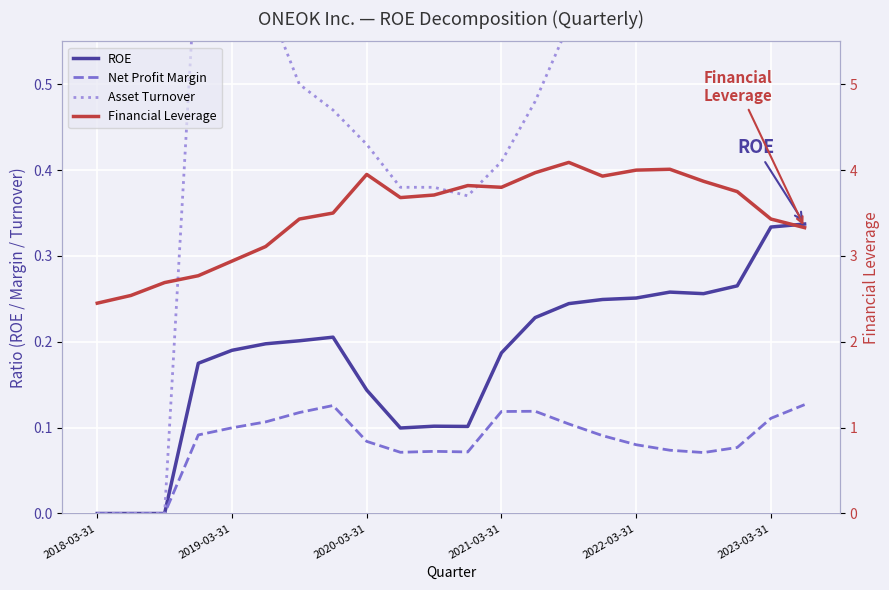

Reading right to left, list all the values displayed in this chart.

ROE: 0.3	0.3	0.3	0.3	0.3	0.3	0.2	0.2	0.2	0.2	0.1	0.1	0.1	0.1	0.2	0.2	0.2	0.2	0.2	0.0	0.0	0.0
Net Profit Margin: 0.1	0.1	0.1	0.1	0.1	0.1	0.1	0.1	0.1	0.1	0.1	0.1	0.1	0.1	0.1	0.1	0.1	0.1	0.1	0.0	0.0	0.0
Asset Turnover: 0.8	0.9	0.9	0.9	0.9	0.8	0.7	0.6	0.5	0.4	0.4	0.4	0.4	0.4	0.5	0.5	0.6	0.7	0.7	0.0	0.0	0.0
Financial Leverage: 3.3	3.4	3.8	3.9	4.0	4.0	3.9	4.1	4.0	3.8	3.8	3.7	3.7	4.0	3.5	3.4	3.1	2.9	2.8	2.7	2.5	2.5